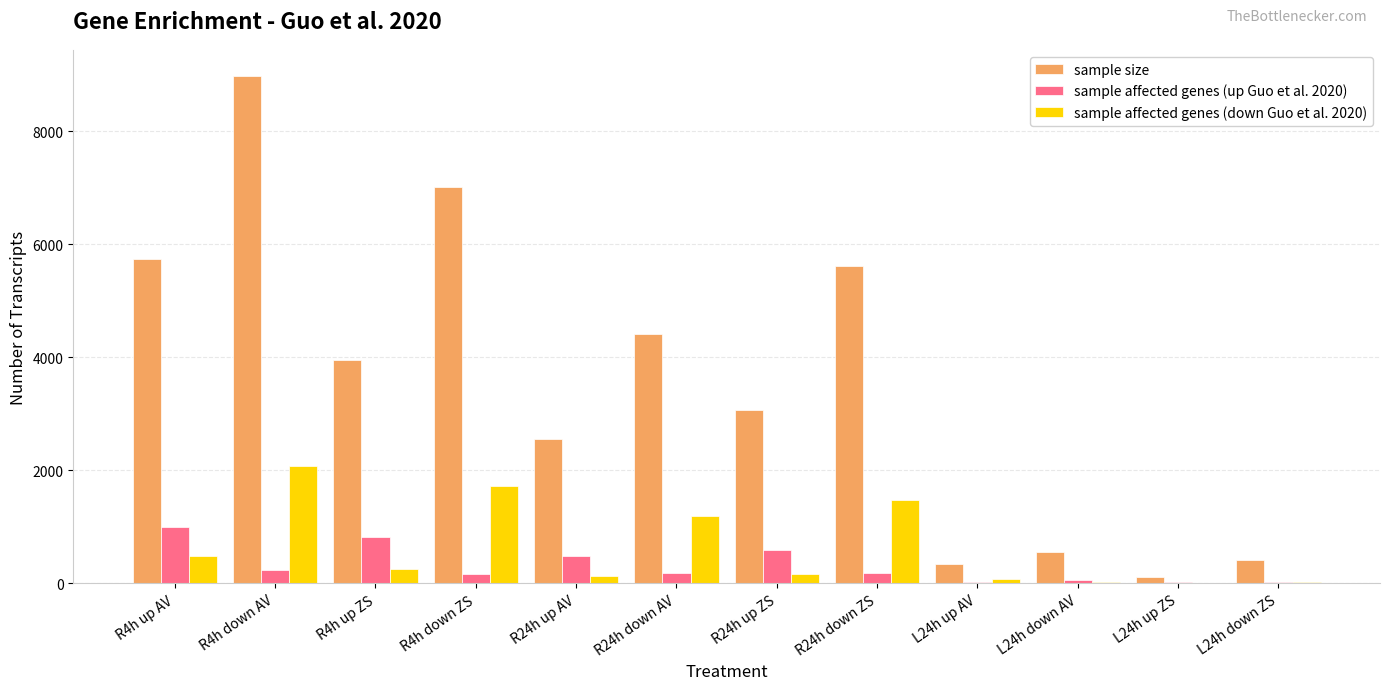

What is the difference between the sample affected genes (up Guo et al. 2020) values at L24h down AV and R24h up ZS?

528